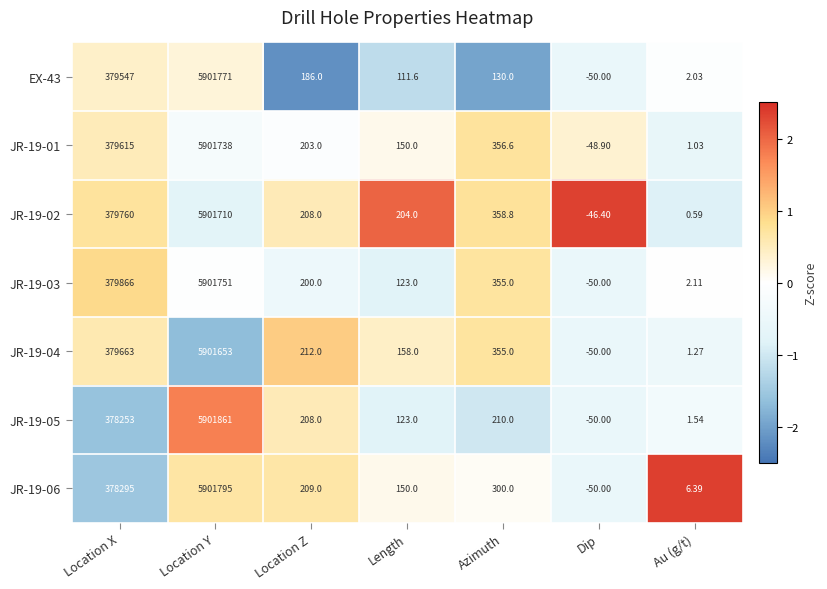

Which category has the lowest value in the JR-19-01 series?

Dip